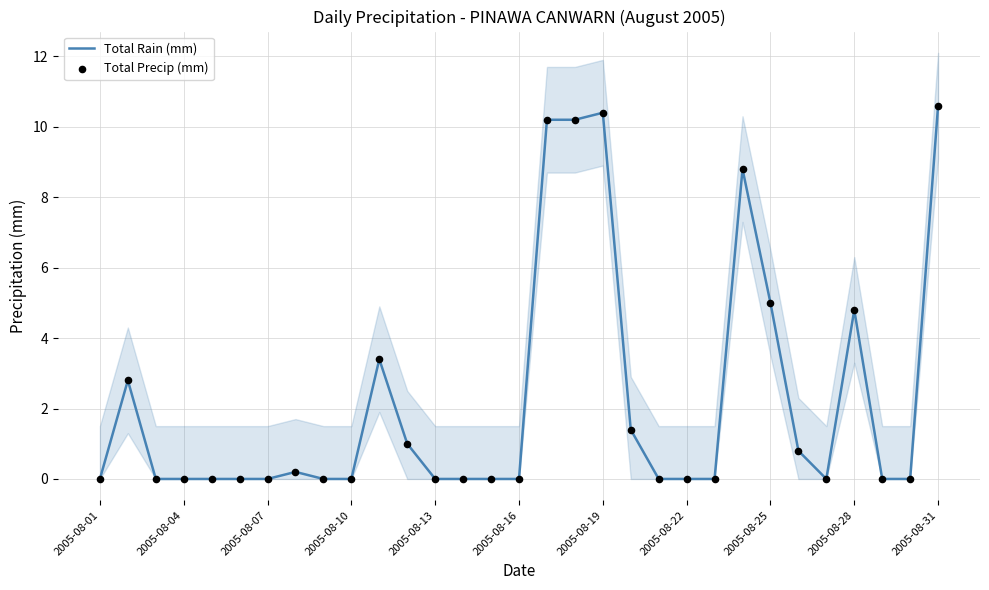

At how many categories does at least one series exceed 0?

13